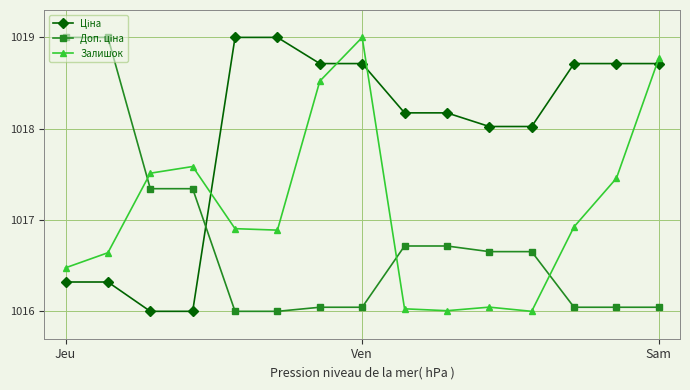

What is the greatest value displayed?

1019.0